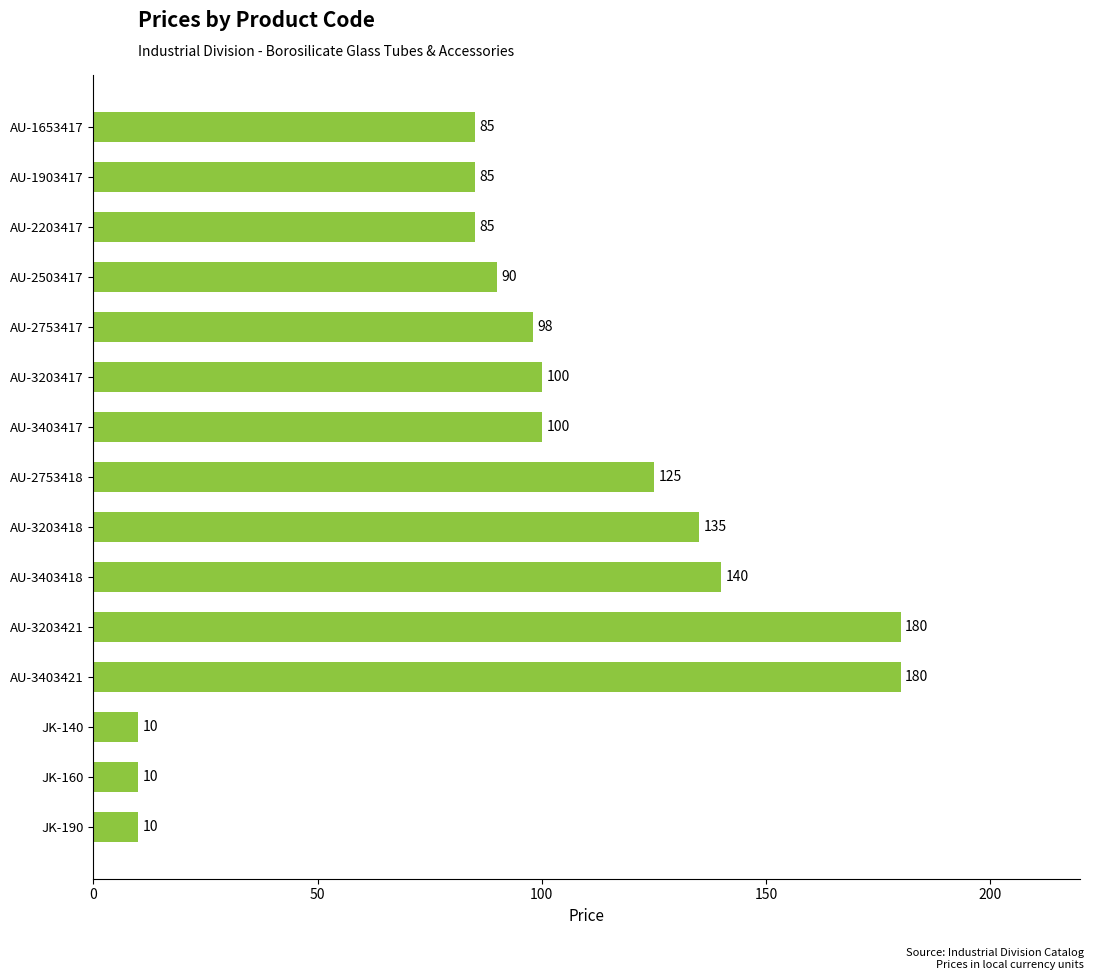

How many series are shown in this chart?

1